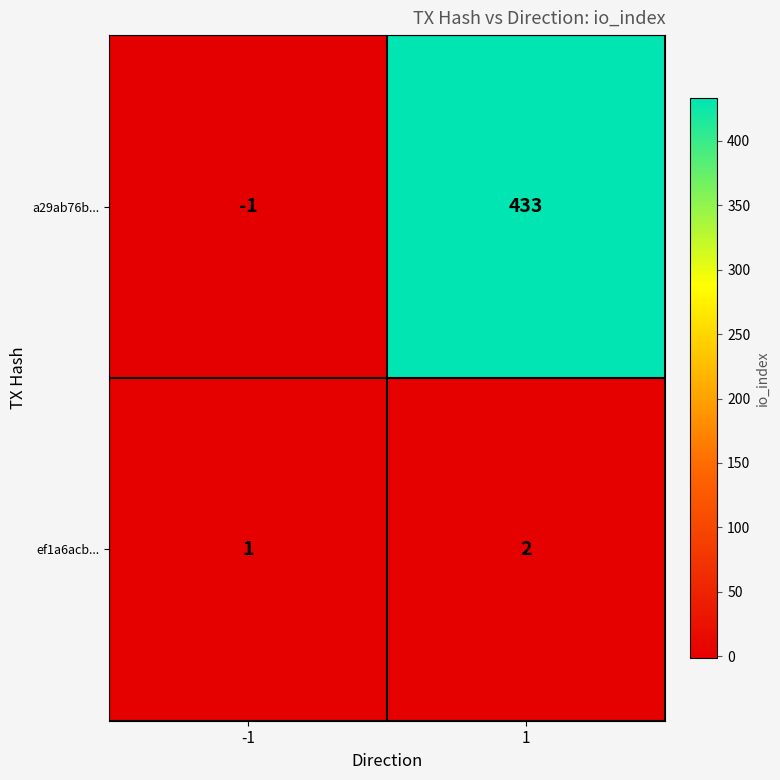

At which category is the sum across all series the highest?

1